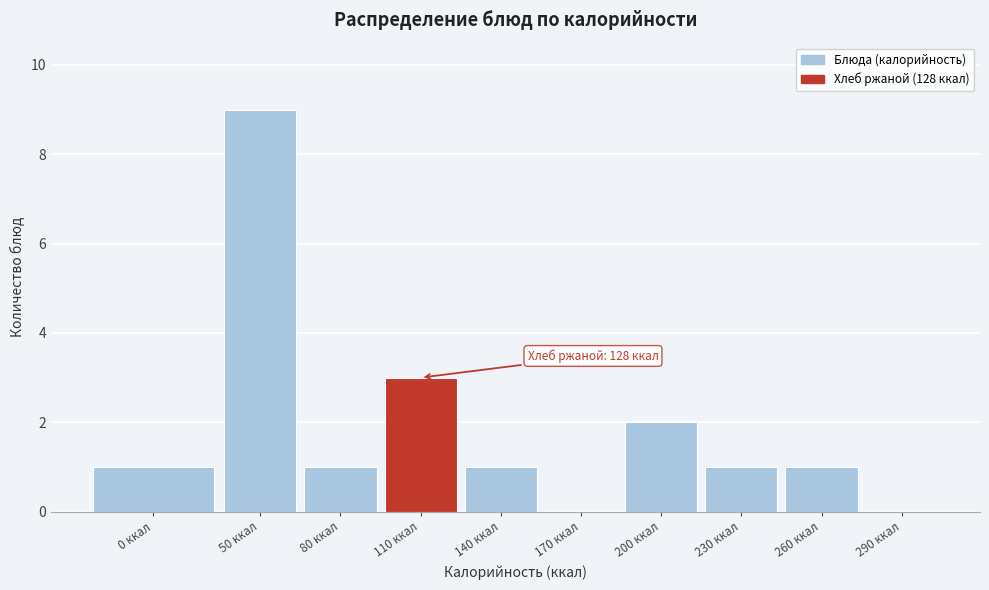

Reading left to right, transcribe all the data shown in this chart.

0 ккал=1	50 ккал=9	80 ккал=1	110 ккал=3	140 ккал=1	170 ккал=0	200 ккал=2	230 ккал=1	260 ккал=1	290 ккал=0